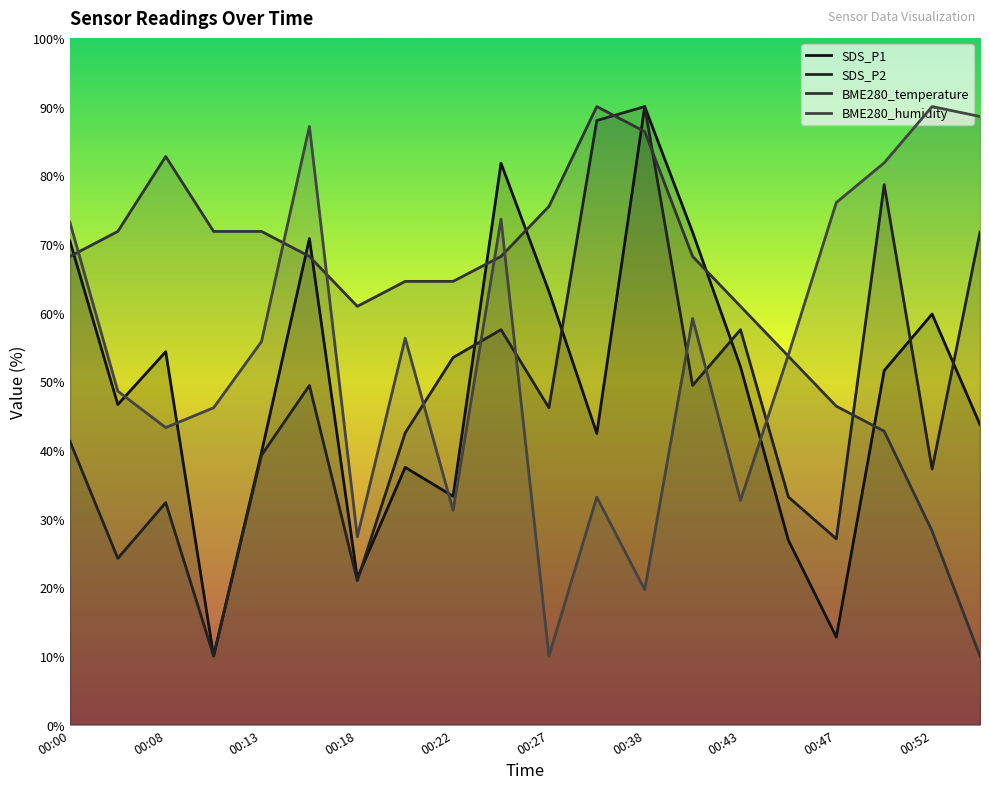

What are all the series names shown in the legend?

SDS_P1, SDS_P2, BME280_temperature, BME280_humidity